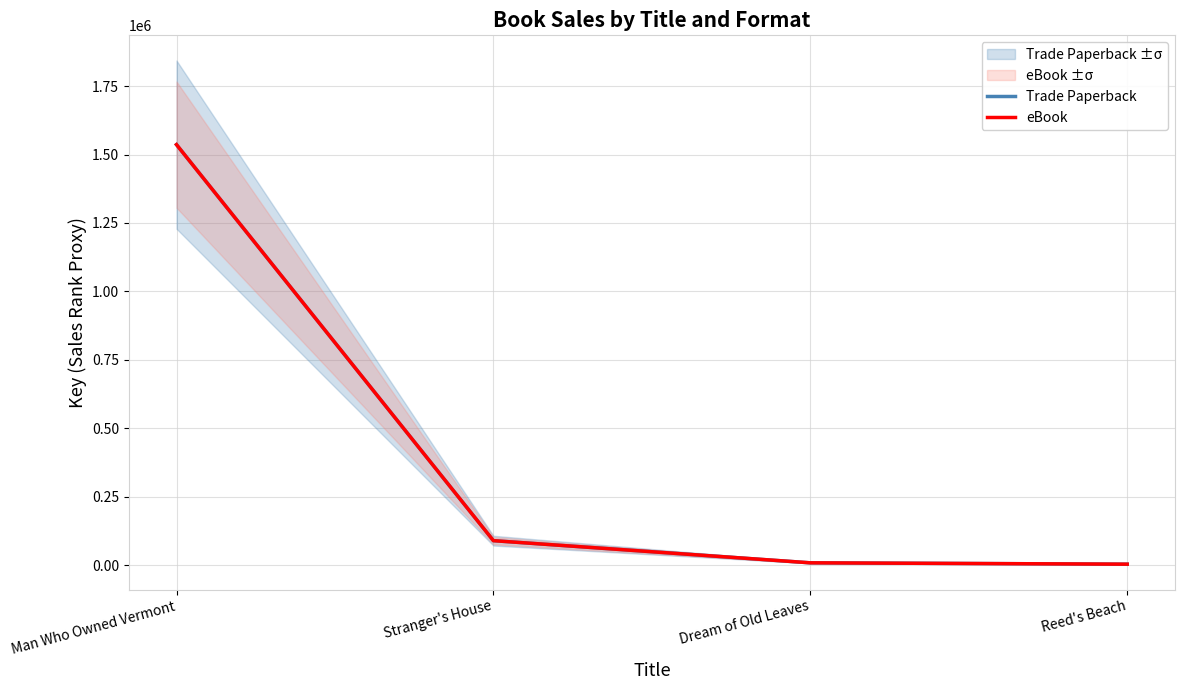

Which category has the highest value in the Trade Paperback series?

Man Who Owned Vermont